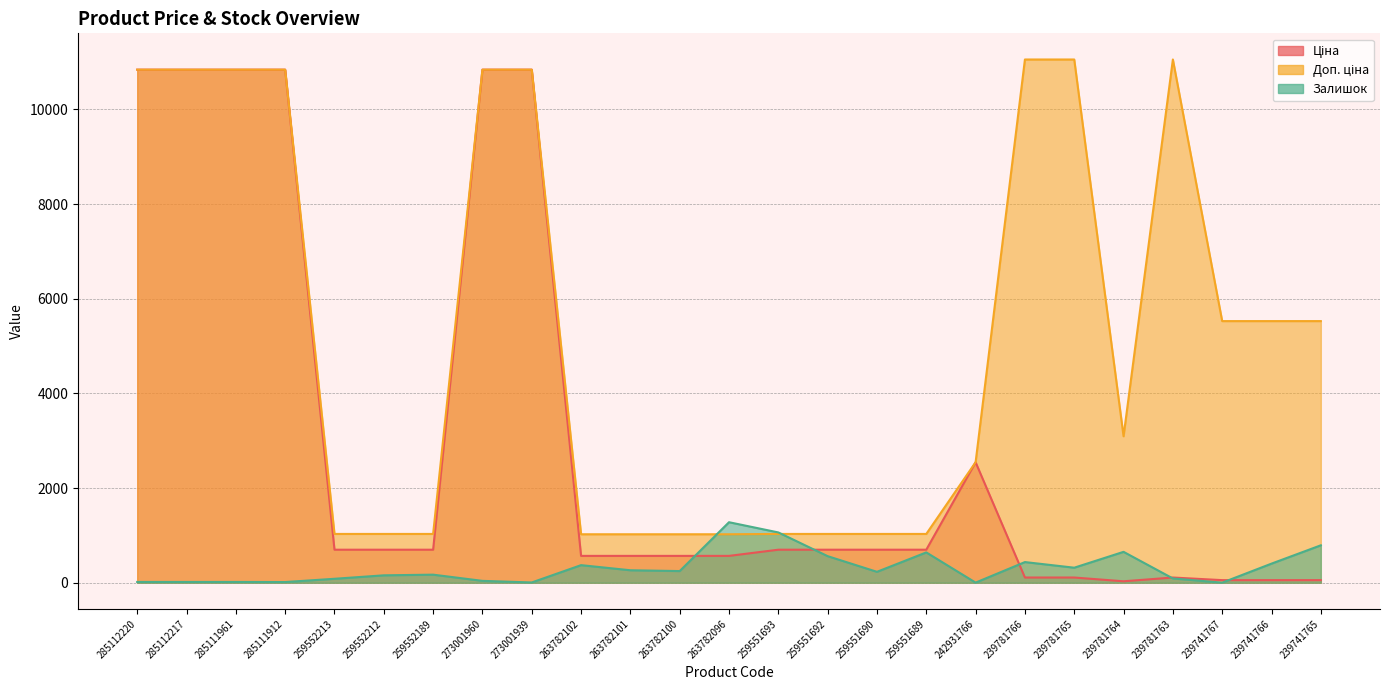

How many times do Залишок and Доп. ціна cross each other?

2